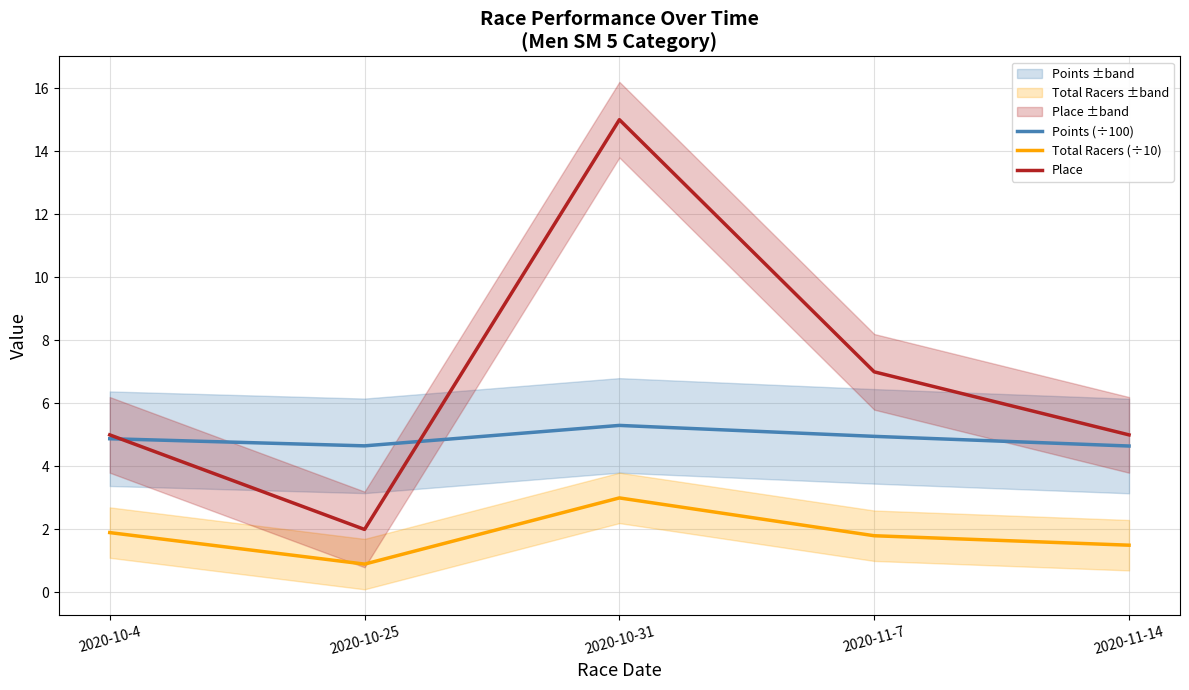

What is the lowest value of the Place series?

2.0